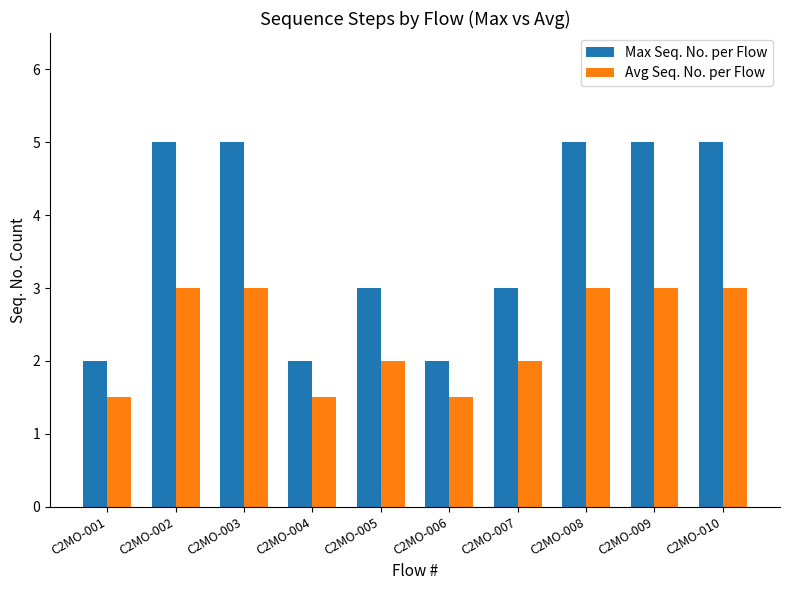

What is the maximum value for Max Seq. No. per Flow?

5.0